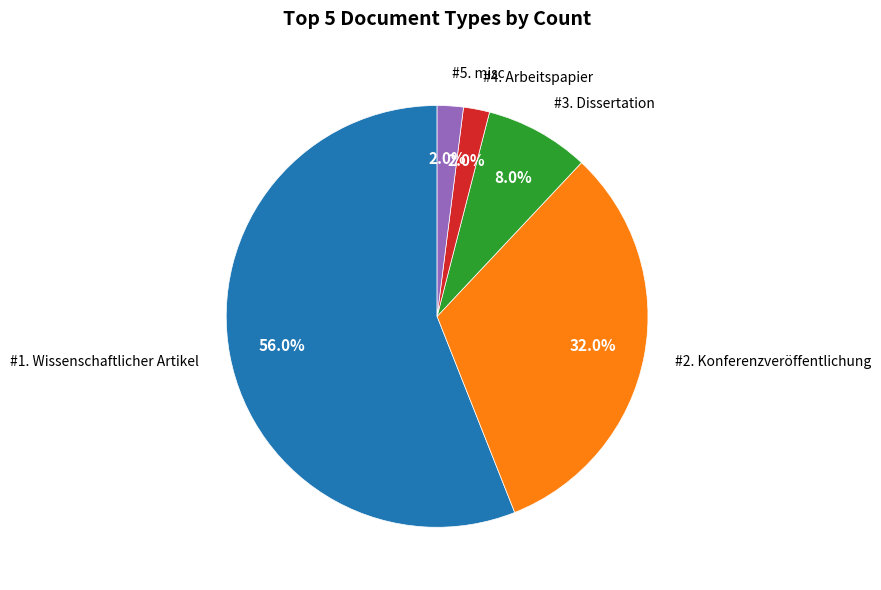

Is there a majority slice in this chart?

Yes